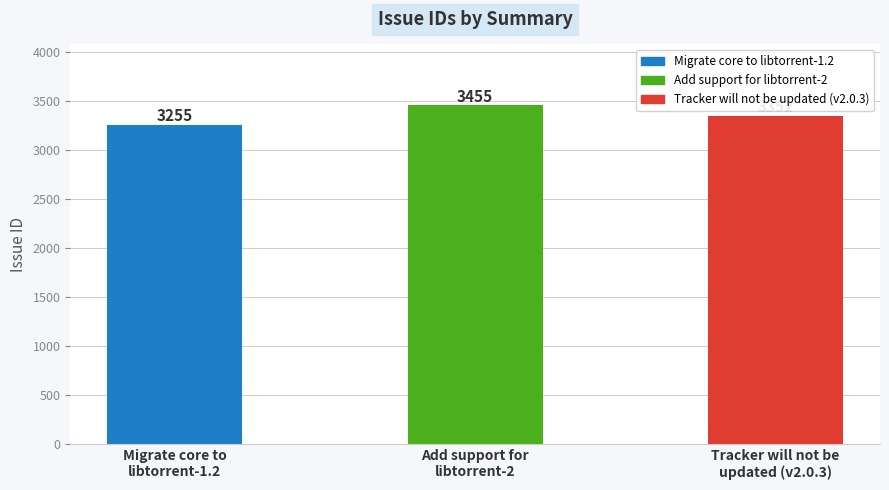

How many data points are less than 3352?

1